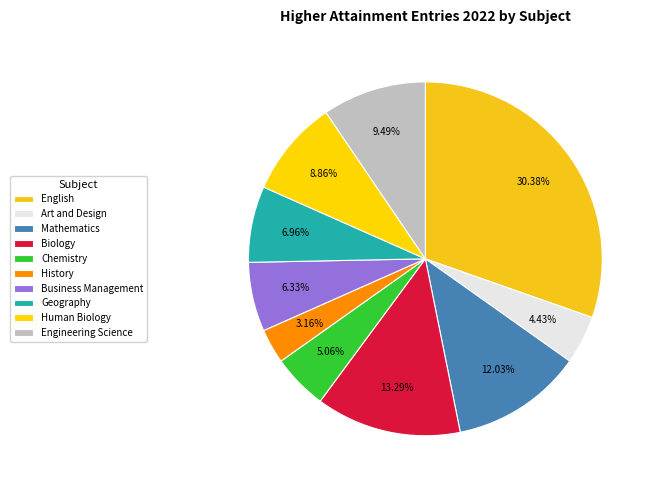

To the nearest percent, what is the combined percentage of Chemistry and Biology?

18%